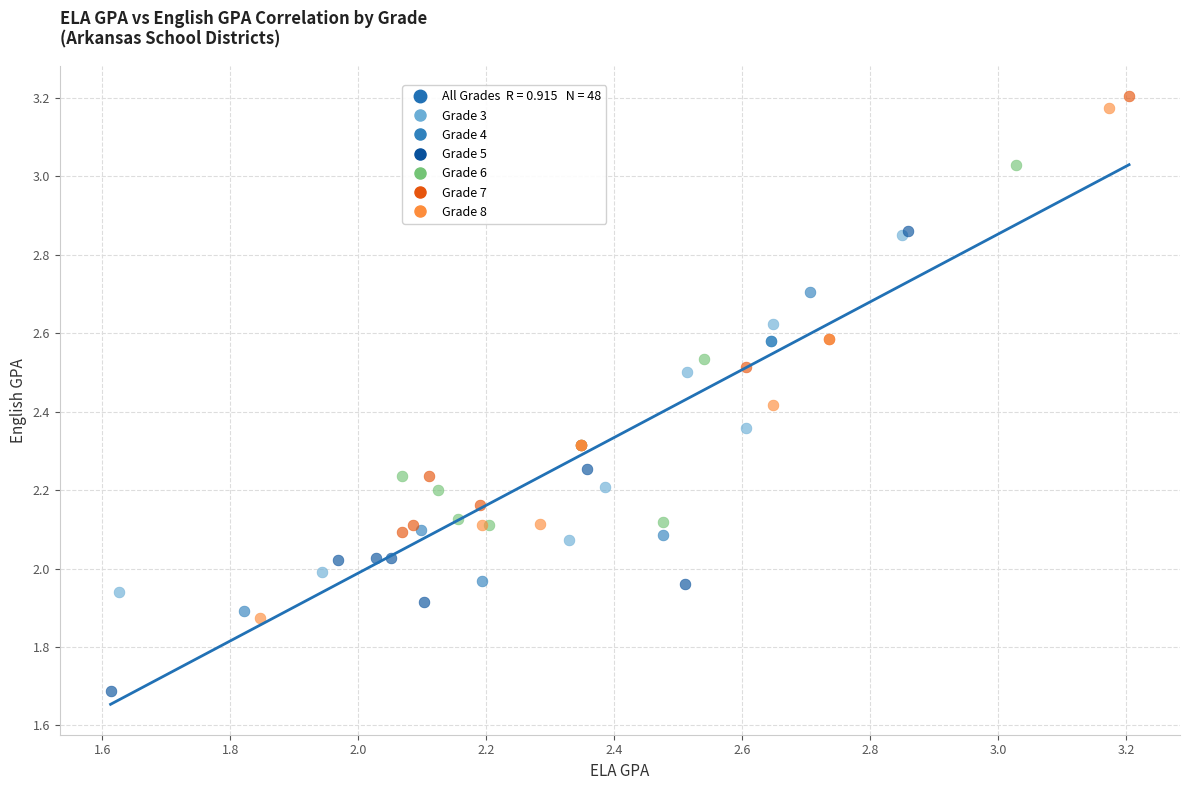

Which series reaches the maximum Y coordinate?

Grade 7